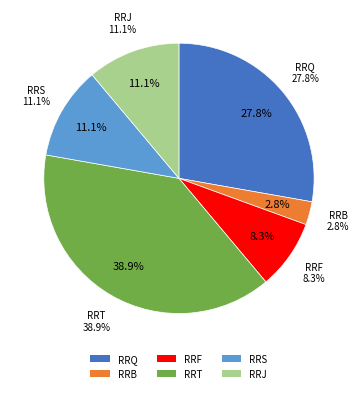

Count the number of slices in the pie.

6